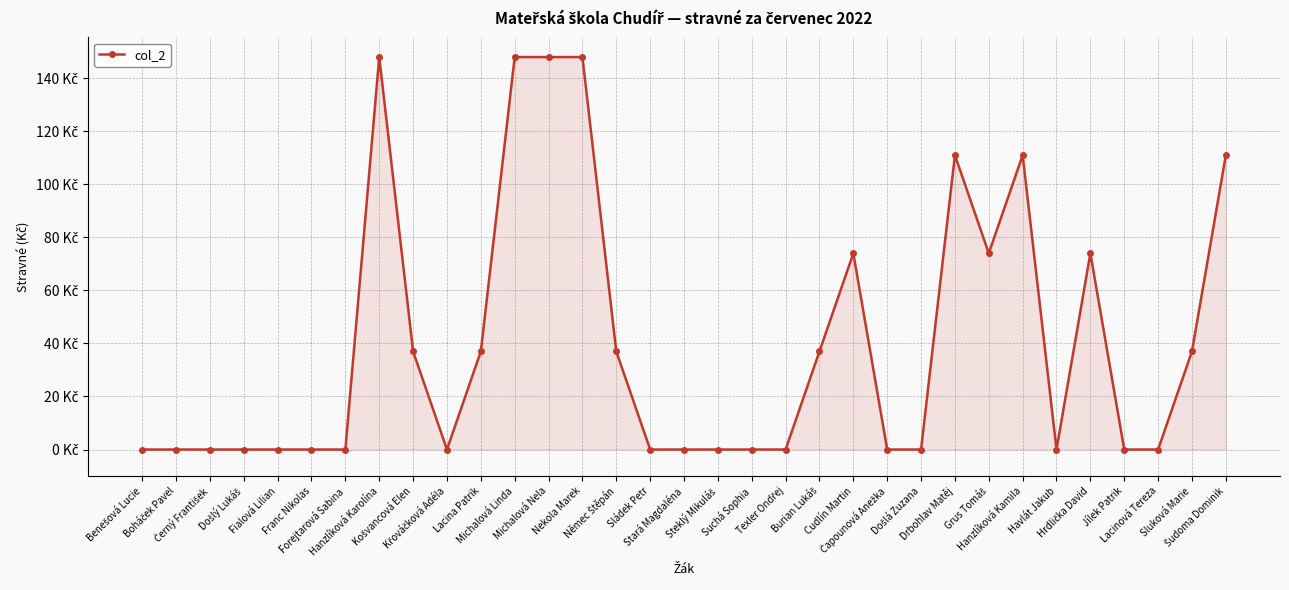

Reading left to right, list all the values displayed in this chart.

Benešová Lucie=0	Boháček Pavel=0	Černý František=0	Došlý Lukáš=0	Fialová Lilian=0	Franc Nikolas=0	Forejtarová Sabina=0	Hanzlíková Karolína=148	Košvancová Elen=37	Křováčková Adéla=0	Lacina Patrik=37	Michalová Linda=148	Michalová Nela=148	Nekola Marek=148	Němec Štěpán=37	Sládek Petr=0	Stará Magdaléna=0	Steklý Mikuláš=0	Suchá Sophia=0	Texler Ondřej=0	Burian Lukáš=37	Cudlín Martin=74	Čapounová Anežka=0	Došlá Zuzana=0	Drbohlav Matěj=111	Grus Tomáš=74	Hanzlíková Kamila=111	Havlát Jakub=0	Hrdlička David=74	Jílek Patrik=0	Lacinová Tereza=0	Sluková Marie=37	Šudoma Dominik=111